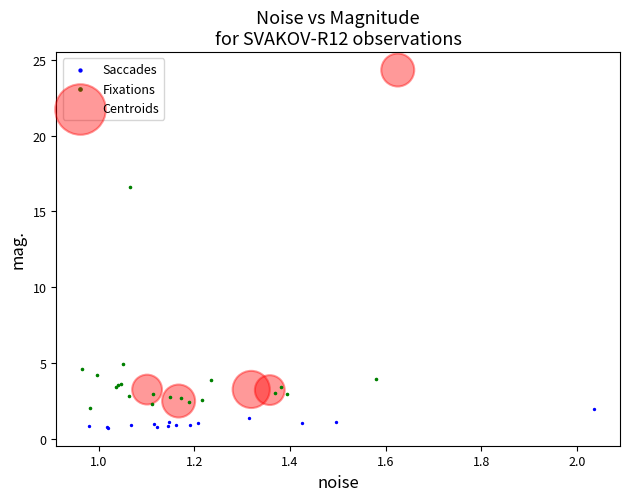

Which series contains the lowest Y value?

Saccades